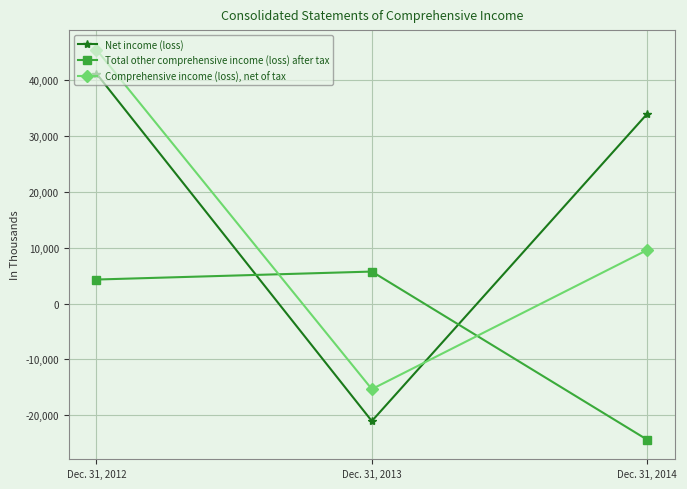

Rank the series at Dec. 31, 2012 from highest to lowest value.

Comprehensive income (loss), net of tax, Net income (loss), Total other comprehensive income (loss) after tax